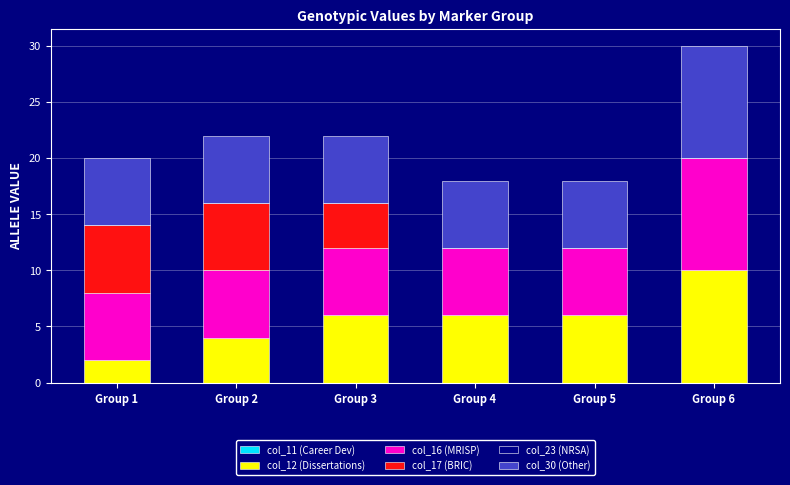

Reading left to right, what are the values for col_12 (Dissertations)?

Group 1=2	Group 2=4	Group 3=6	Group 4=6	Group 5=6	Group 6=10